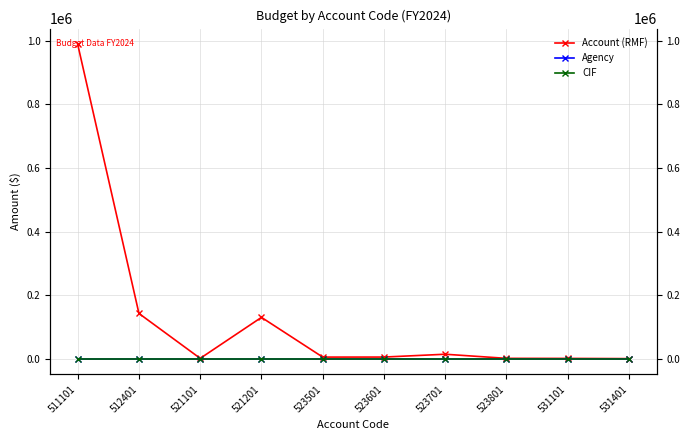

Is it true that Agency equals 0.0 at 521201?

True